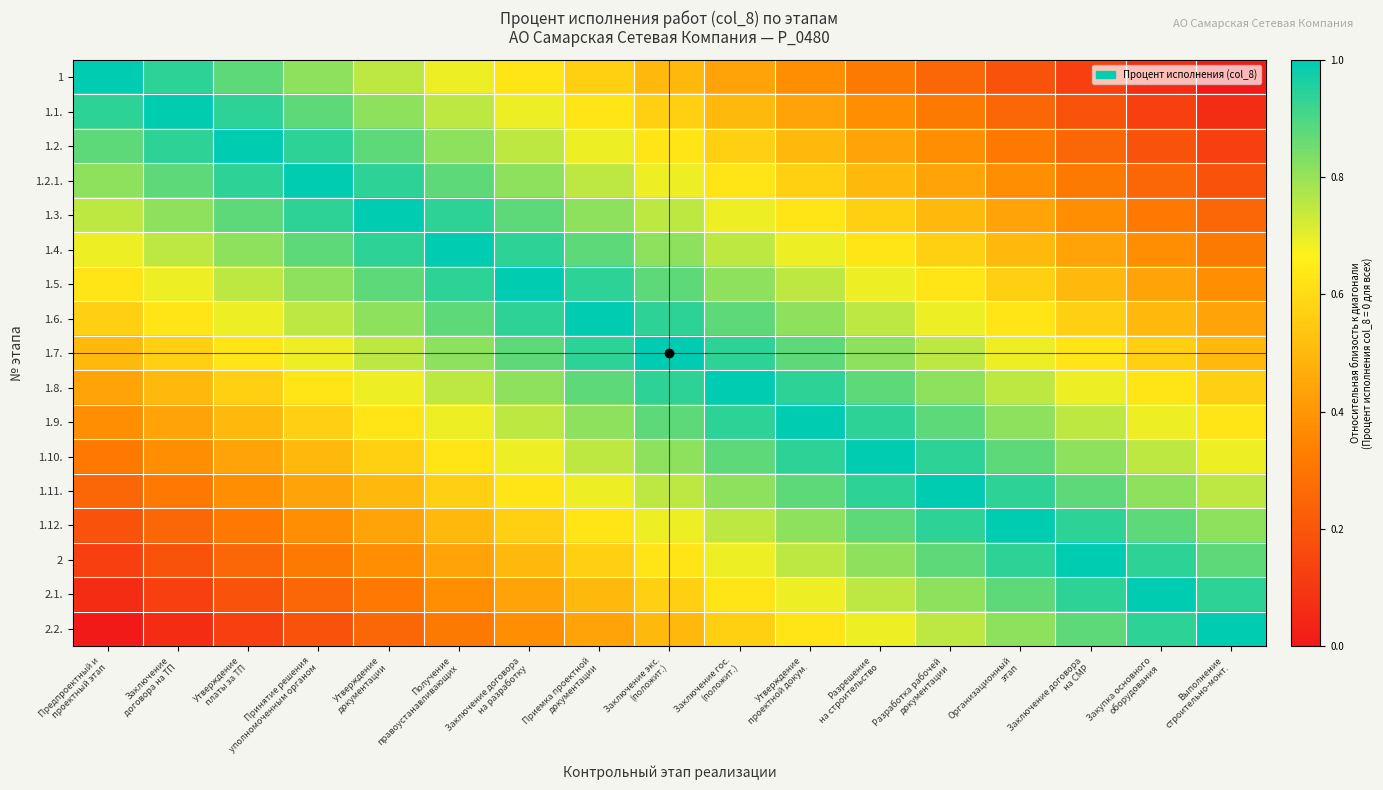

Reading left to right, transcribe all the data shown in this chart.

1: Предпроектный и
проектный этап=1.0	Заключение
договора на ТП=0.9	Утверждение
платы за ТП=0.9	Принятие решения
уполномоченным органом=0.8	Утверждение
документации=0.8	Получение
правоустанавливающих=0.7	Заключение договора
на разработку=0.6	Приемка проектной
документации=0.6	Заключение экс.
(положит.)=0.5	Заключение гос.
(положит.)=0.4	Утверждение
проектной докум.=0.4	Разрешение
на строительство=0.3	Разработка рабочей
документации=0.2	Организационный
этап=0.2	Заключение договора
на СМР=0.1	Закупка основного
оборудования=0.1	Выполнение
строительно-монт.=0.0
1.1.: Предпроектный и
проектный этап=0.9	Заключение
договора на ТП=1.0	Утверждение
платы за ТП=0.9	Принятие решения
уполномоченным органом=0.9	Утверждение
документации=0.8	Получение
правоустанавливающих=0.8	Заключение договора
на разработку=0.7	Приемка проектной
документации=0.6	Заключение экс.
(положит.)=0.6	Заключение гос.
(положит.)=0.5	Утверждение
проектной докум.=0.4	Разрешение
на строительство=0.4	Разработка рабочей
документации=0.3	Организационный
этап=0.2	Заключение договора
на СМР=0.2	Закупка основного
оборудования=0.1	Выполнение
строительно-монт.=0.1
1.2.: Предпроектный и
проектный этап=0.9	Заключение
договора на ТП=0.9	Утверждение
платы за ТП=1.0	Принятие решения
уполномоченным органом=0.9	Утверждение
документации=0.9	Получение
правоустанавливающих=0.8	Заключение договора
на разработку=0.8	Приемка проектной
документации=0.7	Заключение экс.
(положит.)=0.6	Заключение гос.
(положит.)=0.6	Утверждение
проектной докум.=0.5	Разрешение
на строительство=0.4	Разработка рабочей
документации=0.4	Организационный
этап=0.3	Заключение договора
на СМР=0.2	Закупка основного
оборудования=0.2	Выполнение
строительно-монт.=0.1
1.2.1.: Предпроектный и
проектный этап=0.8	Заключение
договора на ТП=0.9	Утверждение
платы за ТП=0.9	Принятие решения
уполномоченным органом=1.0	Утверждение
документации=0.9	Получение
правоустанавливающих=0.9	Заключение договора
на разработку=0.8	Приемка проектной
документации=0.8	Заключение экс.
(положит.)=0.7	Заключение гос.
(положит.)=0.6	Утверждение
проектной докум.=0.6	Разрешение
на строительство=0.5	Разработка рабочей
документации=0.4	Организационный
этап=0.4	Заключение договора
на СМР=0.3	Закупка основного
оборудования=0.2	Выполнение
строительно-монт.=0.2
1.3.: Предпроектный и
проектный этап=0.8	Заключение
договора на ТП=0.8	Утверждение
платы за ТП=0.9	Принятие решения
уполномоченным органом=0.9	Утверждение
документации=1.0	Получение
правоустанавливающих=0.9	Заключение договора
на разработку=0.9	Приемка проектной
документации=0.8	Заключение экс.
(положит.)=0.8	Заключение гос.
(положит.)=0.7	Утверждение
проектной докум.=0.6	Разрешение
на строительство=0.6	Разработка рабочей
документации=0.5	Организационный
этап=0.4	Заключение договора
на СМР=0.4	Закупка основного
оборудования=0.3	Выполнение
строительно-монт.=0.2
1.4.: Предпроектный и
проектный этап=0.7	Заключение
договора на ТП=0.8	Утверждение
платы за ТП=0.8	Принятие решения
уполномоченным органом=0.9	Утверждение
документации=0.9	Получение
правоустанавливающих=1.0	Заключение договора
на разработку=0.9	Приемка проектной
документации=0.9	Заключение экс.
(положит.)=0.8	Заключение гос.
(положит.)=0.8	Утверждение
проектной докум.=0.7	Разрешение
на строительство=0.6	Разработка рабочей
документации=0.6	Организационный
этап=0.5	Заключение договора
на СМР=0.4	Закупка основного
оборудования=0.4	Выполнение
строительно-монт.=0.3
1.5.: Предпроектный и
проектный этап=0.6	Заключение
договора на ТП=0.7	Утверждение
платы за ТП=0.8	Принятие решения
уполномоченным органом=0.8	Утверждение
документации=0.9	Получение
правоустанавливающих=0.9	Заключение договора
на разработку=1.0	Приемка проектной
документации=0.9	Заключение экс.
(положит.)=0.9	Заключение гос.
(положит.)=0.8	Утверждение
проектной докум.=0.8	Разрешение
на строительство=0.7	Разработка рабочей
документации=0.6	Организационный
этап=0.6	Заключение договора
на СМР=0.5	Закупка основного
оборудования=0.4	Выполнение
строительно-монт.=0.4
1.6.: Предпроектный и
проектный этап=0.6	Заключение
договора на ТП=0.6	Утверждение
платы за ТП=0.7	Принятие решения
уполномоченным органом=0.8	Утверждение
документации=0.8	Получение
правоустанавливающих=0.9	Заключение договора
на разработку=0.9	Приемка проектной
документации=1.0	Заключение экс.
(положит.)=0.9	Заключение гос.
(положит.)=0.9	Утверждение
проектной докум.=0.8	Разрешение
на строительство=0.8	Разработка рабочей
документации=0.7	Организационный
этап=0.6	Заключение договора
на СМР=0.6	Закупка основного
оборудования=0.5	Выполнение
строительно-монт.=0.4
1.7.: Предпроектный и
проектный этап=0.5	Заключение
договора на ТП=0.6	Утверждение
платы за ТП=0.6	Принятие решения
уполномоченным органом=0.7	Утверждение
документации=0.8	Получение
правоустанавливающих=0.8	Заключение договора
на разработку=0.9	Приемка проектной
документации=0.9	Заключение экс.
(положит.)=1.0	Заключение гос.
(положит.)=0.9	Утверждение
проектной докум.=0.9	Разрешение
на строительство=0.8	Разработка рабочей
документации=0.8	Организационный
этап=0.7	Заключение договора
на СМР=0.6	Закупка основного
оборудования=0.6	Выполнение
строительно-монт.=0.5
1.8.: Предпроектный и
проектный этап=0.4	Заключение
договора на ТП=0.5	Утверждение
платы за ТП=0.6	Принятие решения
уполномоченным органом=0.6	Утверждение
документации=0.7	Получение
правоустанавливающих=0.8	Заключение договора
на разработку=0.8	Приемка проектной
документации=0.9	Заключение экс.
(положит.)=0.9	Заключение гос.
(положит.)=1.0	Утверждение
проектной докум.=0.9	Разрешение
на строительство=0.9	Разработка рабочей
документации=0.8	Организационный
этап=0.8	Заключение договора
на СМР=0.7	Закупка основного
оборудования=0.6	Выполнение
строительно-монт.=0.6
1.9.: Предпроектный и
проектный этап=0.4	Заключение
договора на ТП=0.4	Утверждение
платы за ТП=0.5	Принятие решения
уполномоченным органом=0.6	Утверждение
документации=0.6	Получение
правоустанавливающих=0.7	Заключение договора
на разработку=0.8	Приемка проектной
документации=0.8	Заключение экс.
(положит.)=0.9	Заключение гос.
(положит.)=0.9	Утверждение
проектной докум.=1.0	Разрешение
на строительство=0.9	Разработка рабочей
документации=0.9	Организационный
этап=0.8	Заключение договора
на СМР=0.8	Закупка основного
оборудования=0.7	Выполнение
строительно-монт.=0.6
1.10.: Предпроектный и
проектный этап=0.3	Заключение
договора на ТП=0.4	Утверждение
платы за ТП=0.4	Принятие решения
уполномоченным органом=0.5	Утверждение
документации=0.6	Получение
правоустанавливающих=0.6	Заключение договора
на разработку=0.7	Приемка проектной
документации=0.8	Заключение экс.
(положит.)=0.8	Заключение гос.
(положит.)=0.9	Утверждение
проектной докум.=0.9	Разрешение
на строительство=1.0	Разработка рабочей
документации=0.9	Организационный
этап=0.9	Заключение договора
на СМР=0.8	Закупка основного
оборудования=0.8	Выполнение
строительно-монт.=0.7
1.11.: Предпроектный и
проектный этап=0.2	Заключение
договора на ТП=0.3	Утверждение
платы за ТП=0.4	Принятие решения
уполномоченным органом=0.4	Утверждение
документации=0.5	Получение
правоустанавливающих=0.6	Заключение договора
на разработку=0.6	Приемка проектной
документации=0.7	Заключение экс.
(положит.)=0.8	Заключение гос.
(положит.)=0.8	Утверждение
проектной докум.=0.9	Разрешение
на строительство=0.9	Разработка рабочей
документации=1.0	Организационный
этап=0.9	Заключение договора
на СМР=0.9	Закупка основного
оборудования=0.8	Выполнение
строительно-монт.=0.8
1.12.: Предпроектный и
проектный этап=0.2	Заключение
договора на ТП=0.2	Утверждение
платы за ТП=0.3	Принятие решения
уполномоченным органом=0.4	Утверждение
документации=0.4	Получение
правоустанавливающих=0.5	Заключение договора
на разработку=0.6	Приемка проектной
документации=0.6	Заключение экс.
(положит.)=0.7	Заключение гос.
(положит.)=0.8	Утверждение
проектной докум.=0.8	Разрешение
на строительство=0.9	Разработка рабочей
документации=0.9	Организационный
этап=1.0	Заключение договора
на СМР=0.9	Закупка основного
оборудования=0.9	Выполнение
строительно-монт.=0.8
2: Предпроектный и
проектный этап=0.1	Заключение
договора на ТП=0.2	Утверждение
платы за ТП=0.2	Принятие решения
уполномоченным органом=0.3	Утверждение
документации=0.4	Получение
правоустанавливающих=0.4	Заключение договора
на разработку=0.5	Приемка проектной
документации=0.6	Заключение экс.
(положит.)=0.6	Заключение гос.
(положит.)=0.7	Утверждение
проектной докум.=0.8	Разрешение
на строительство=0.8	Разработка рабочей
документации=0.9	Организационный
этап=0.9	Заключение договора
на СМР=1.0	Закупка основного
оборудования=0.9	Выполнение
строительно-монт.=0.9
2.1.: Предпроектный и
проектный этап=0.1	Заключение
договора на ТП=0.1	Утверждение
платы за ТП=0.2	Принятие решения
уполномоченным органом=0.2	Утверждение
документации=0.3	Получение
правоустанавливающих=0.4	Заключение договора
на разработку=0.4	Приемка проектной
документации=0.5	Заключение экс.
(положит.)=0.6	Заключение гос.
(положит.)=0.6	Утверждение
проектной докум.=0.7	Разрешение
на строительство=0.8	Разработка рабочей
документации=0.8	Организационный
этап=0.9	Заключение договора
на СМР=0.9	Закупка основного
оборудования=1.0	Выполнение
строительно-монт.=0.9
2.2.: Предпроектный и
проектный этап=0.0	Заключение
договора на ТП=0.1	Утверждение
платы за ТП=0.1	Принятие решения
уполномоченным органом=0.2	Утверждение
документации=0.2	Получение
правоустанавливающих=0.3	Заключение договора
на разработку=0.4	Приемка проектной
документации=0.4	Заключение экс.
(положит.)=0.5	Заключение гос.
(положит.)=0.6	Утверждение
проектной докум.=0.6	Разрешение
на строительство=0.7	Разработка рабочей
документации=0.8	Организационный
этап=0.8	Заключение договора
на СМР=0.9	Закупка основного
оборудования=0.9	Выполнение
строительно-монт.=1.0